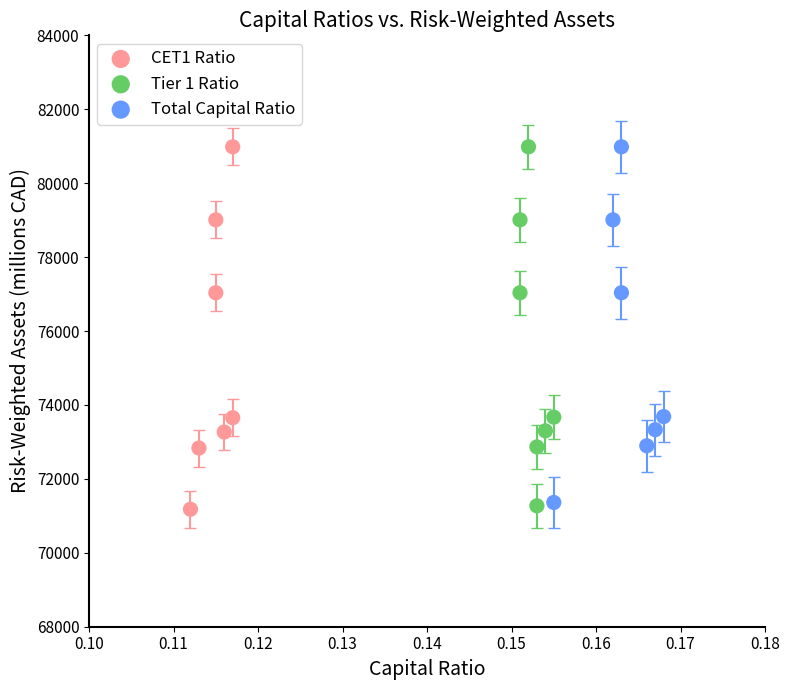

Which series has the widest spread of Y values?

CET1 Ratio